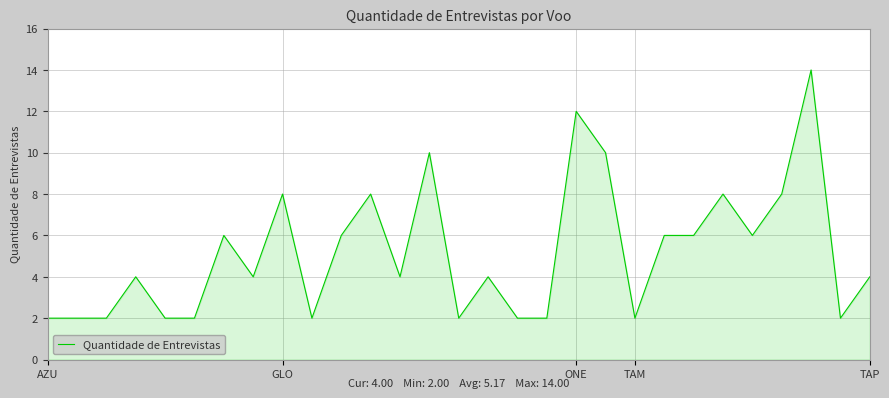

What is the greatest value displayed?

14